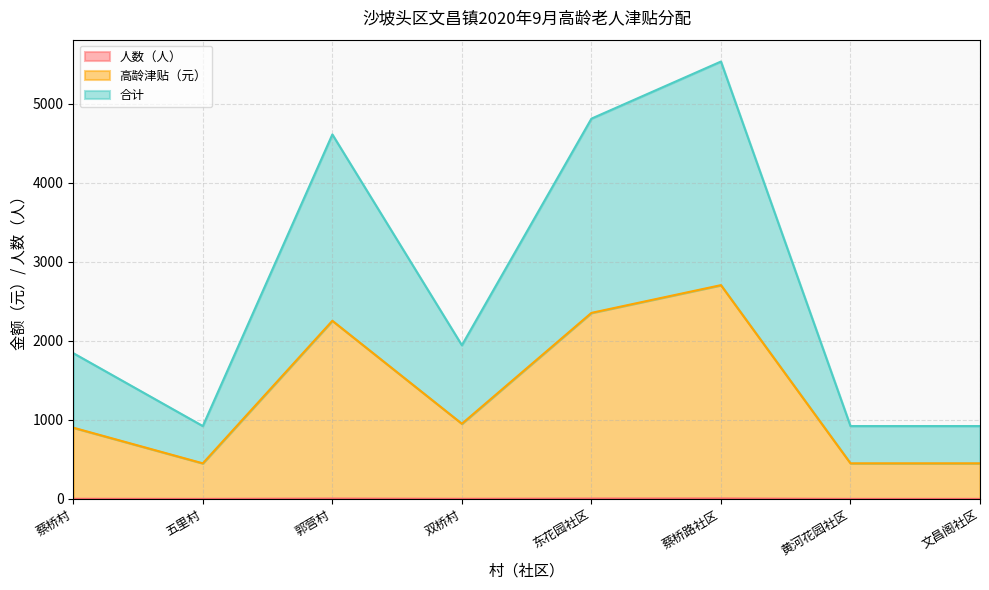

At which category does the chart reach its peak across all series?

蔡桥路社区